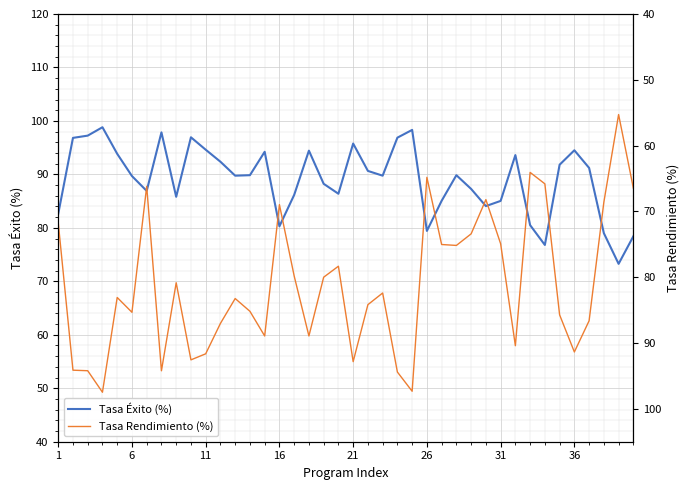

What is the highest value of the Tasa Éxito (%) series?

98.8